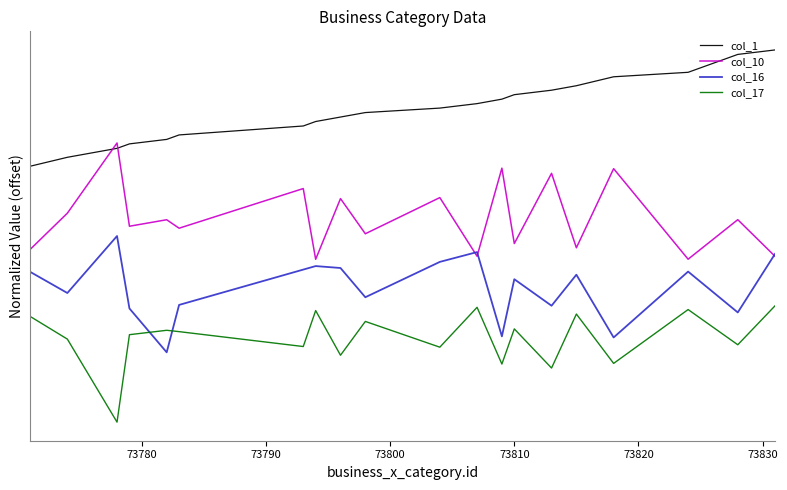

In col_16, how many points are higher than both neighbors (excluding endpoints)?

6